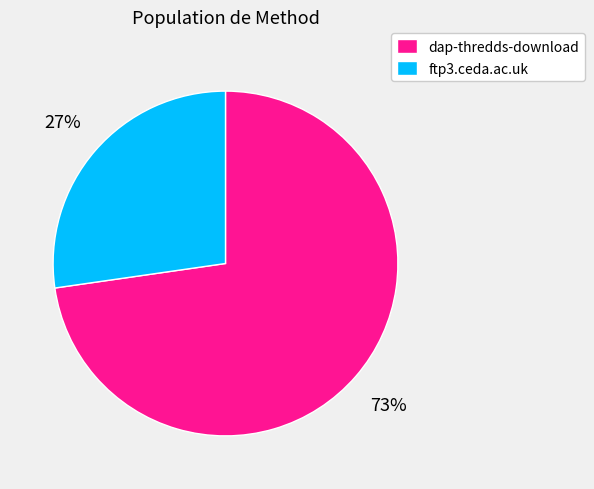

Is it true that ftp3.ceda.ac.uk is 32% of the pie?

False